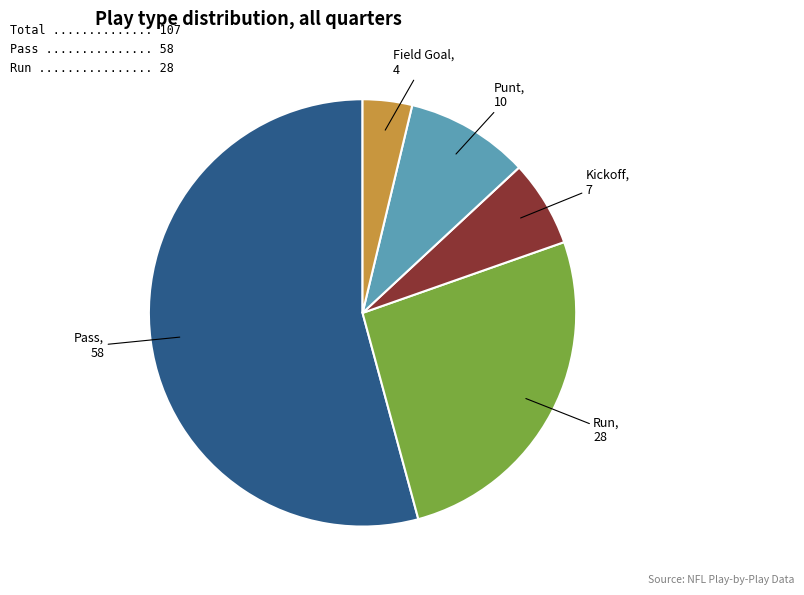

Is there a majority slice in this chart?

Yes